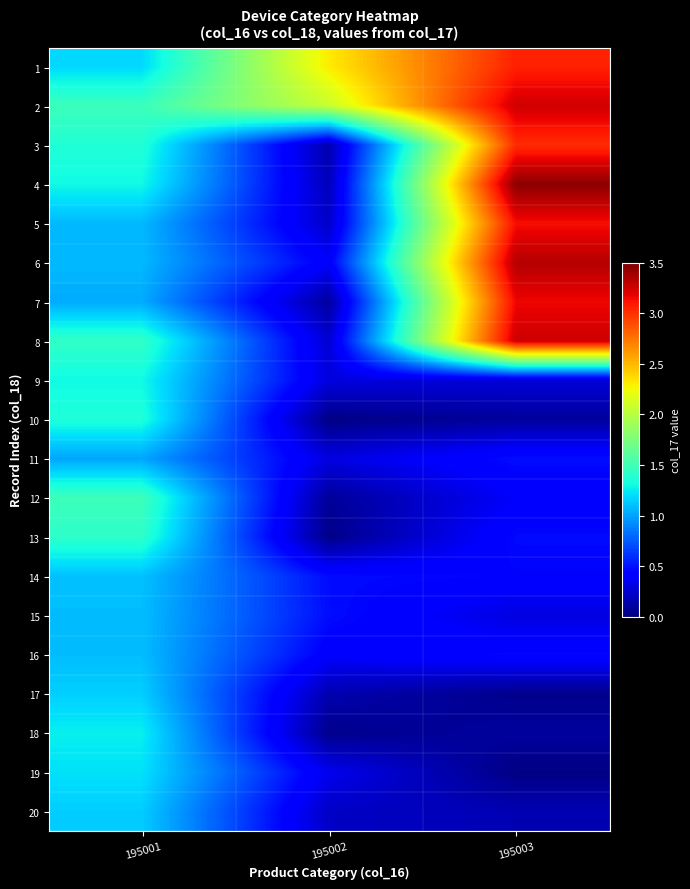

Rank the series by their maximum value, from lowest to highest.

11, 15, 16, 14, 20, 17, 19, 18, 9, 10, 13, 12, 3, 1, 5, 7, 2, 8, 6, 4